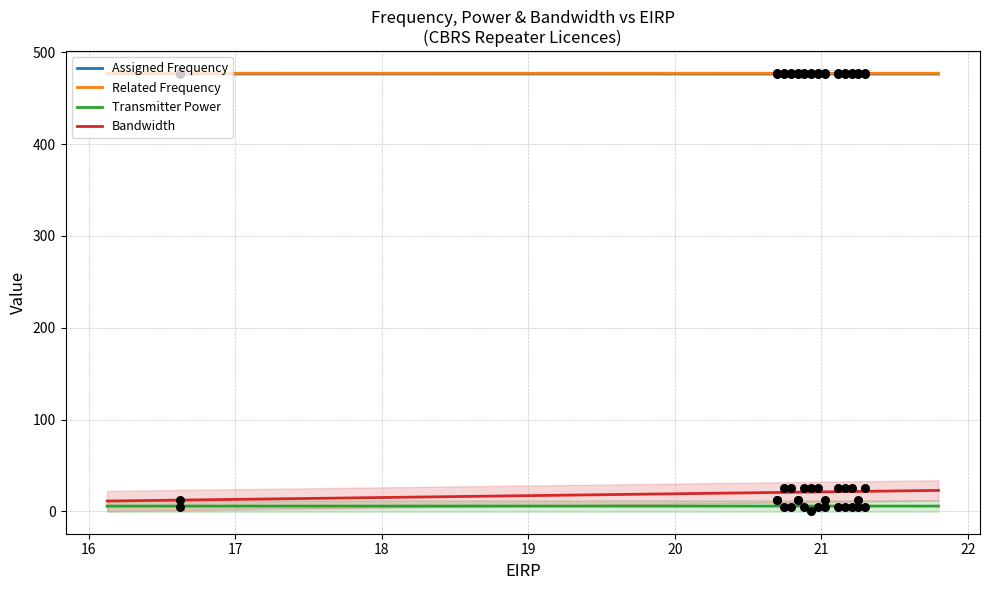

What are all the series names shown in the legend?

Assigned Frequency, Related Frequency, Transmitter Power, Bandwidth